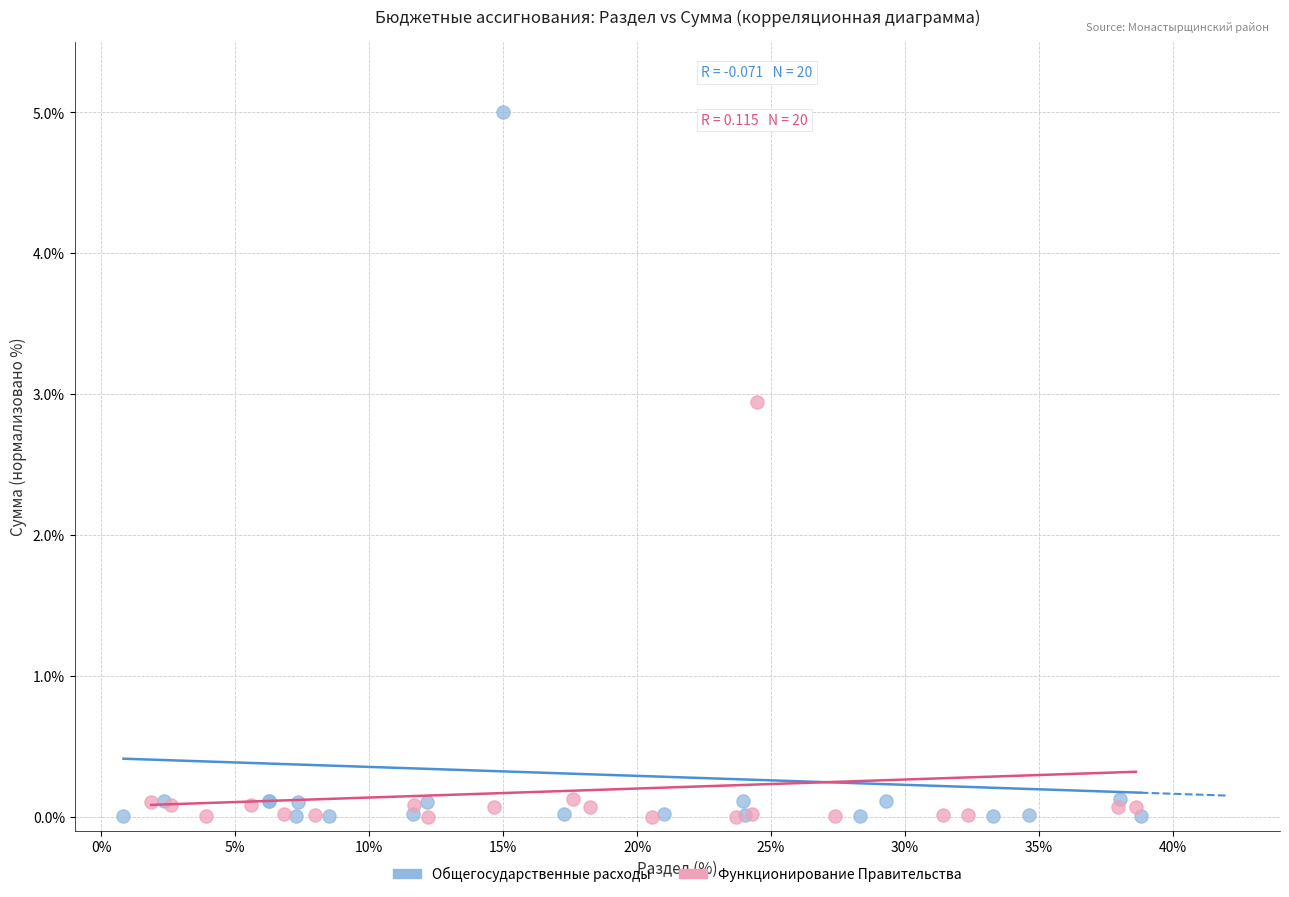

What are all the series names shown in the legend?

Общегосударственные расходы, Функционирование Правительства